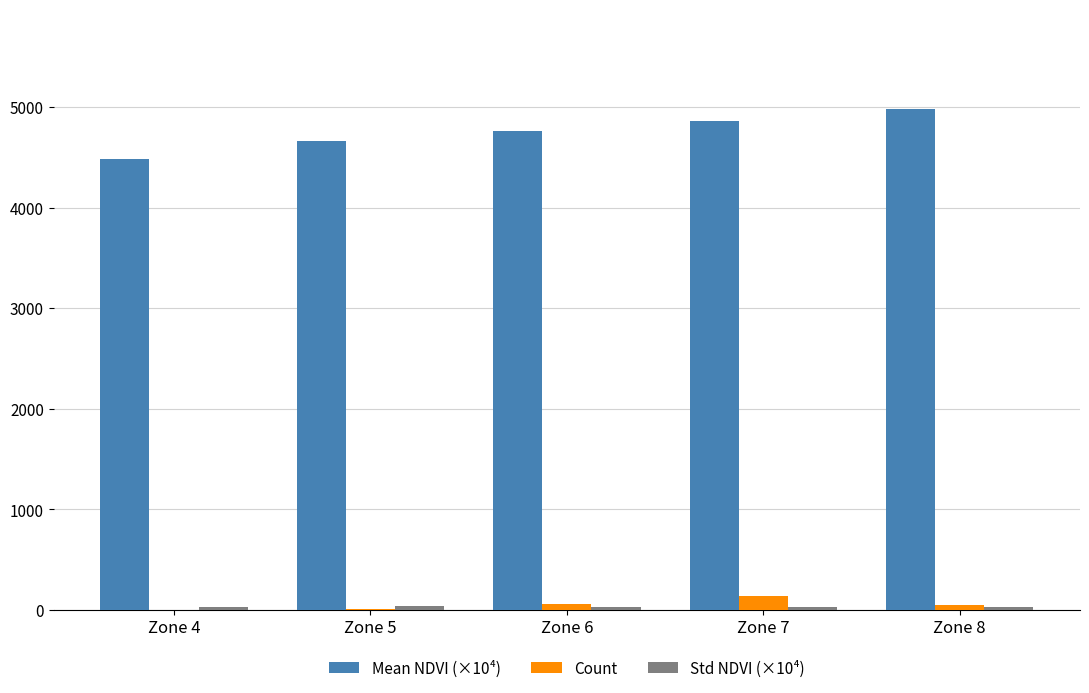

What is the sum of all Count values?

263